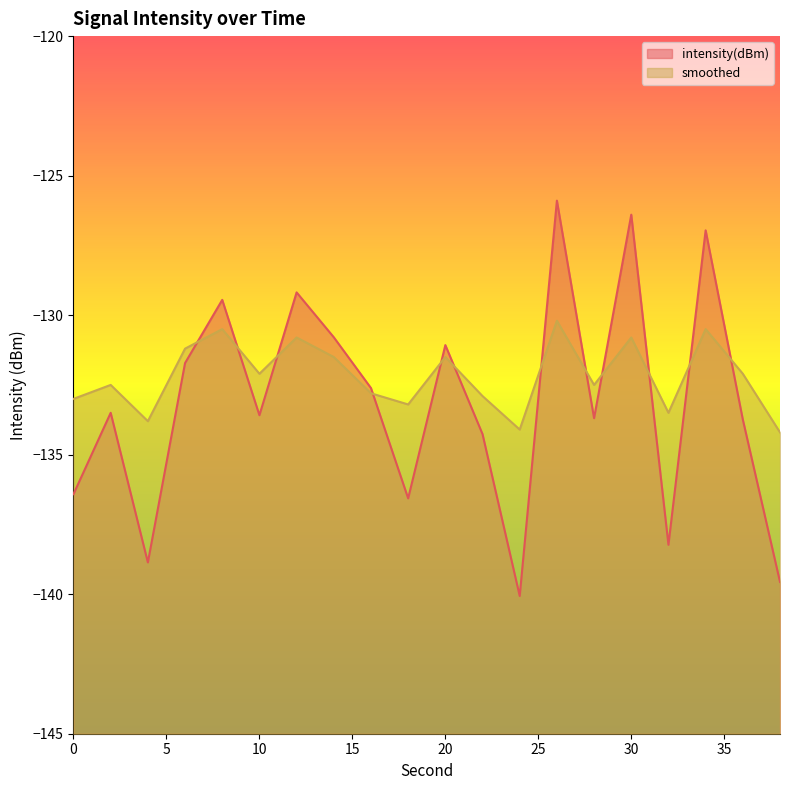

What is the smallest value displayed?

-140.1